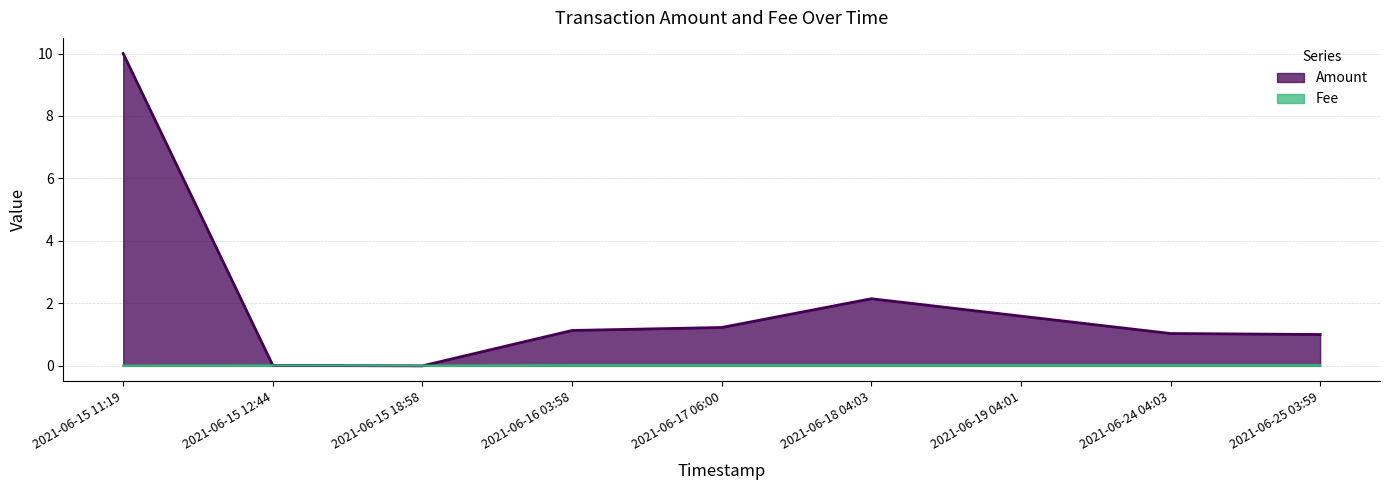

Reading right to left, what are all the values shown in this chart?

Amount: 2021-06-25 03:59=1.0	2021-06-24 04:03=1.0	2021-06-19 04:01=1.6	2021-06-18 04:03=2.1	2021-06-17 06:00=1.2	2021-06-16 03:58=1.1	2021-06-15 18:58=0.0	2021-06-15 12:44=0.0	2021-06-15 11:19=10.0
Fee: 2021-06-25 03:59=0.0	2021-06-24 04:03=0.0	2021-06-19 04:01=0.0	2021-06-18 04:03=0.0	2021-06-17 06:00=0.0	2021-06-16 03:58=0.0	2021-06-15 18:58=0.0	2021-06-15 12:44=0.0	2021-06-15 11:19=0.0